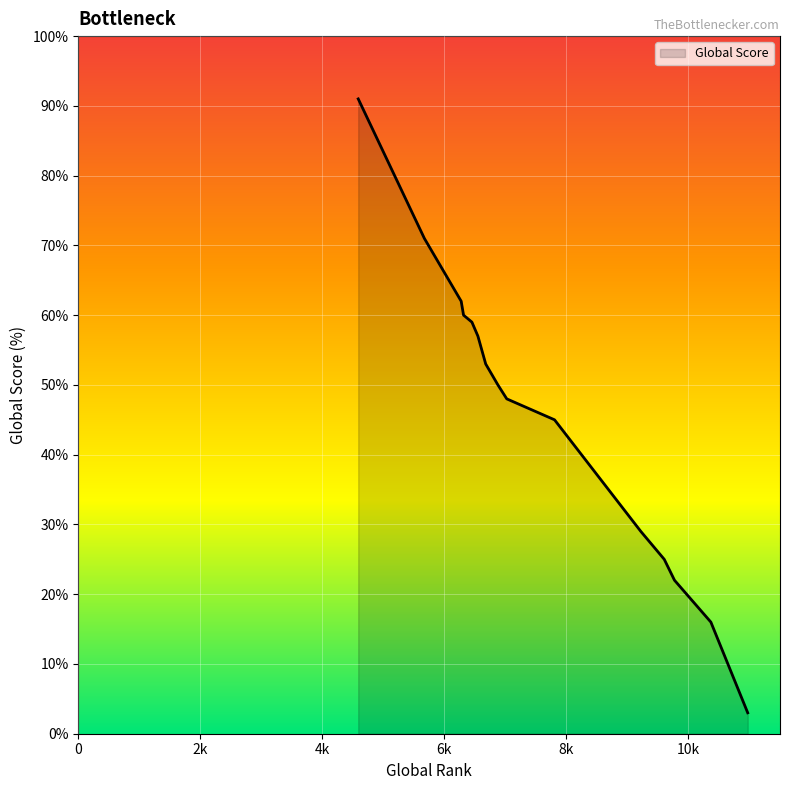

What is the minimum value shown in the chart?

3